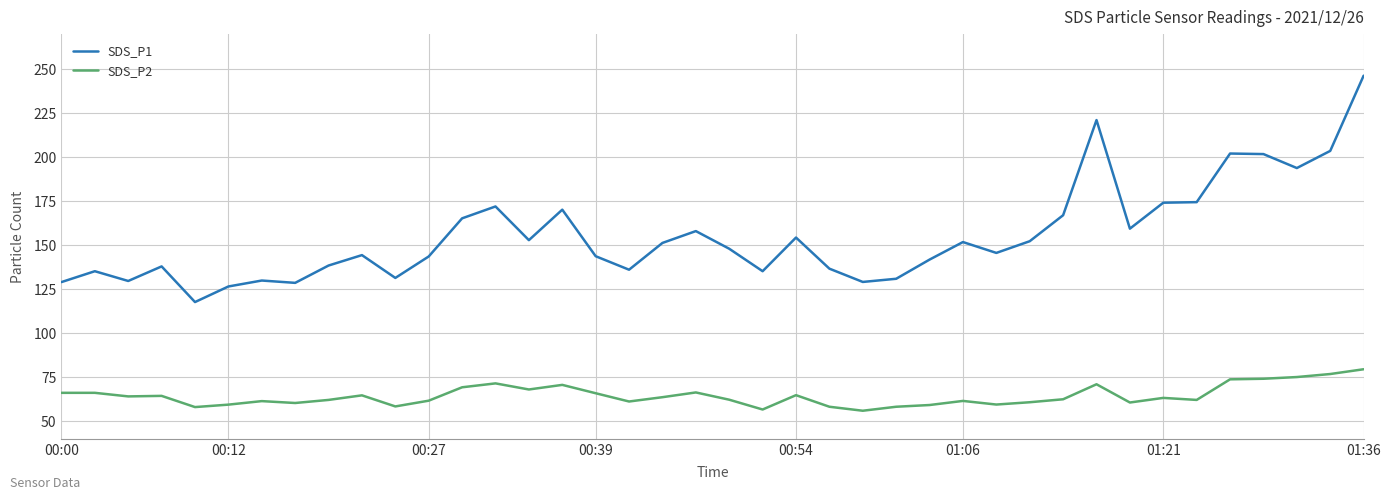

What is the minimum value shown in the chart?

56.0